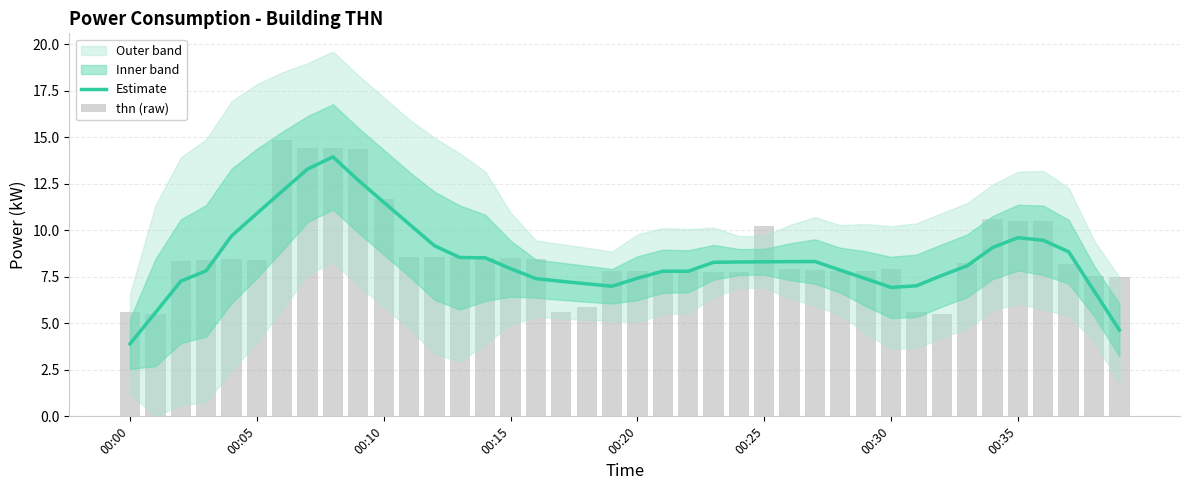

What is the minimum value for Estimate?

3.9